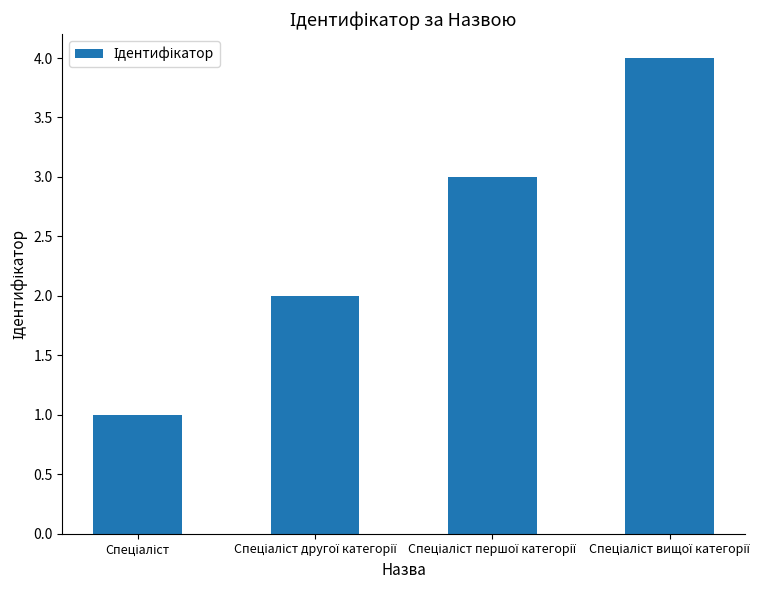

What is the sum of all values?

10